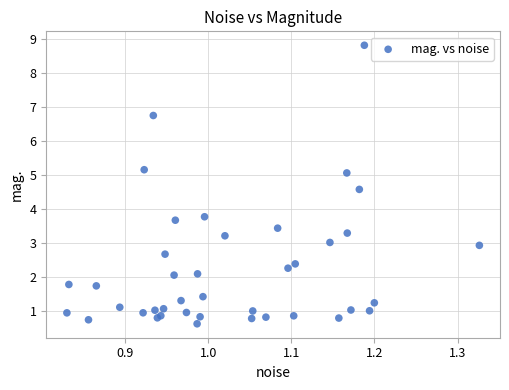

What Y value in the scatter plot is closest to 4?

3.8